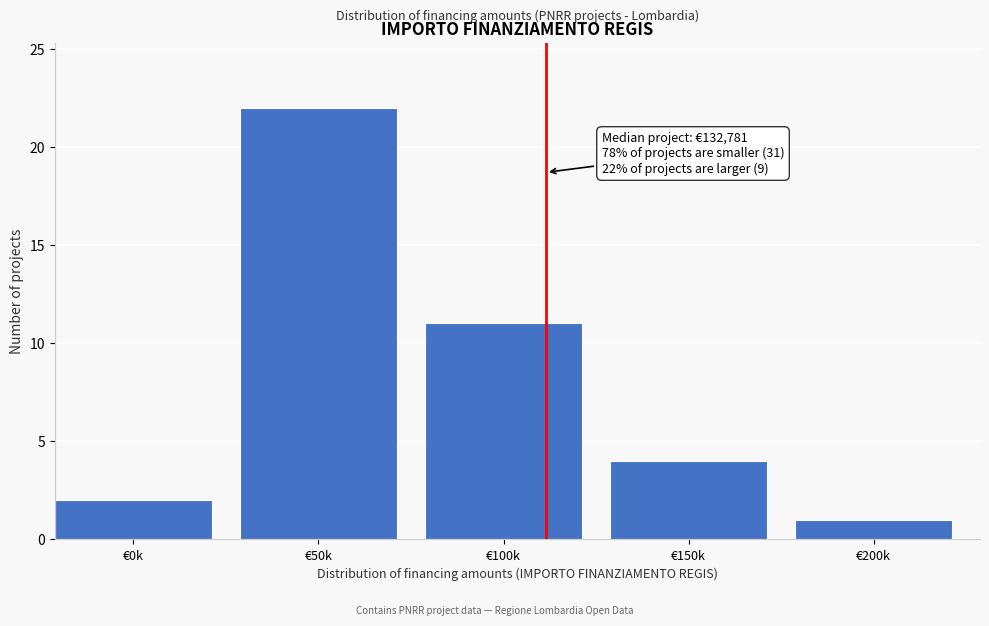

Reading right to left, what are all the values shown in this chart?

1	4	11	22	2